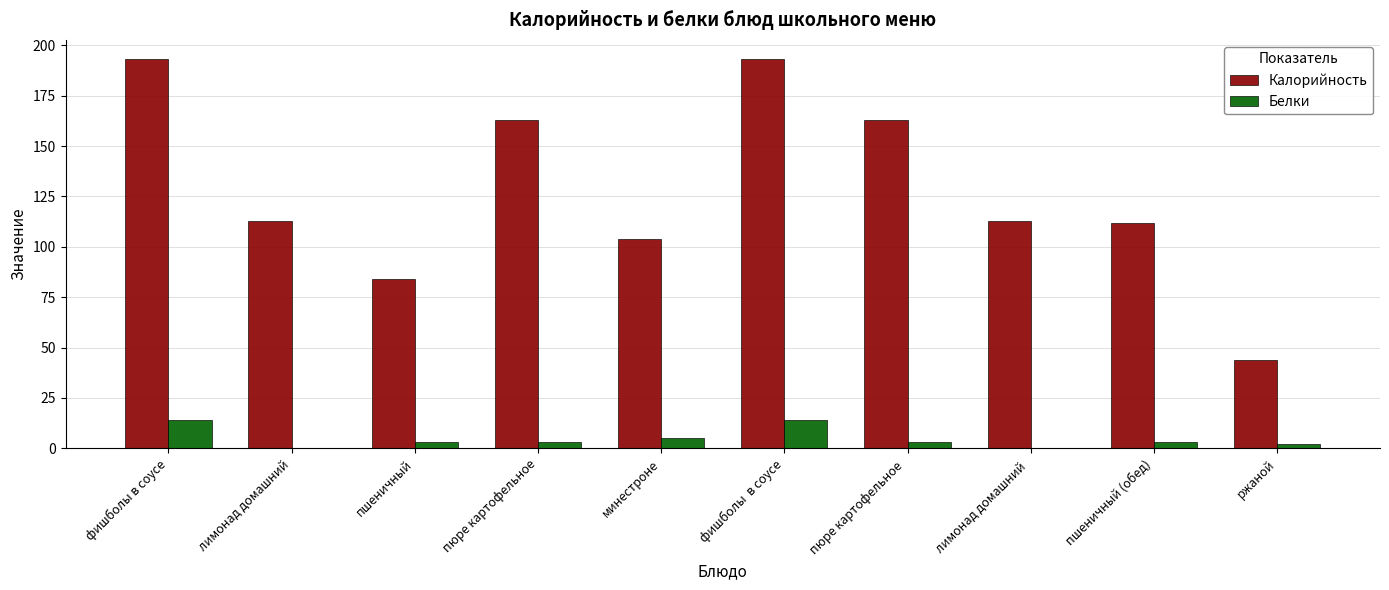

How many data points does each series have?

10